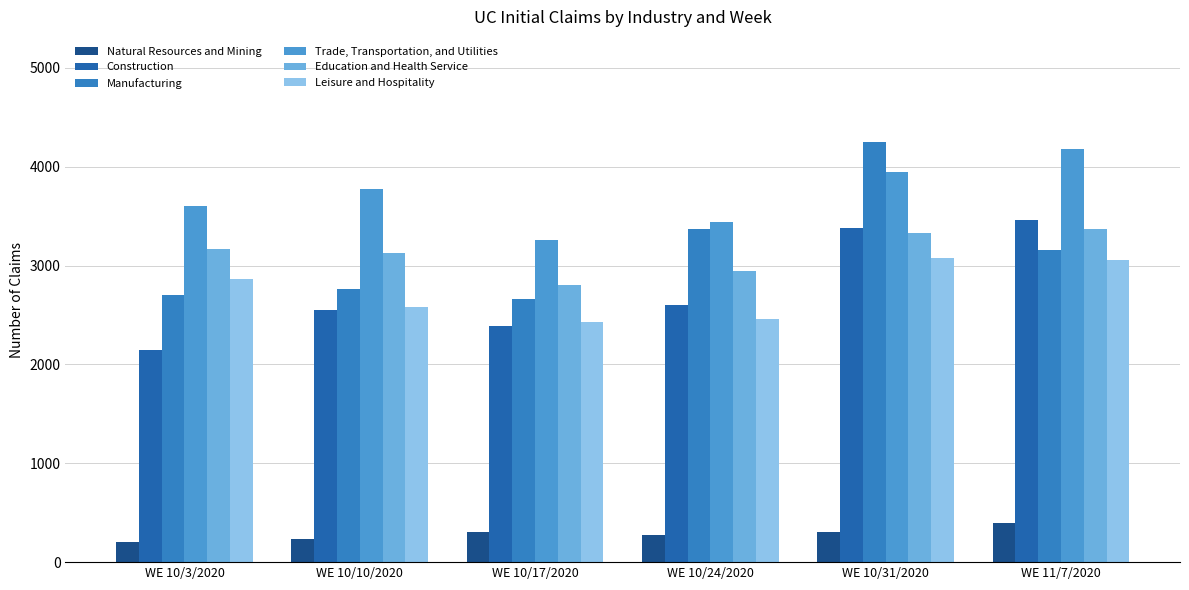

At which label does Construction reach its peak?

WE 11/7/2020